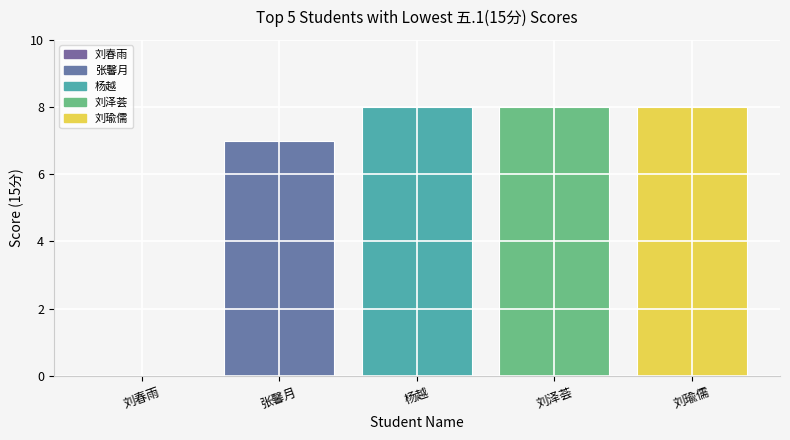

What is the maximum value shown in the chart?

8